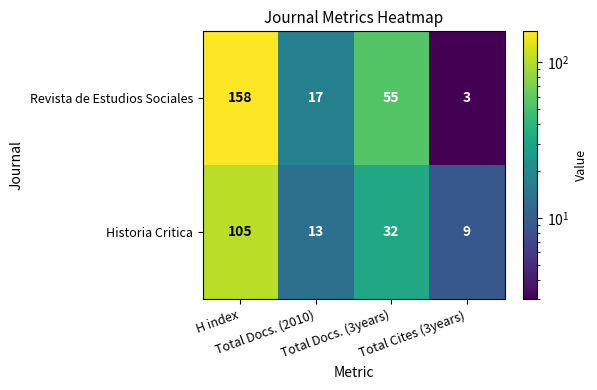

Rank the series by their average value, from lowest to highest.

Historia Critica, Revista de Estudios Sociales